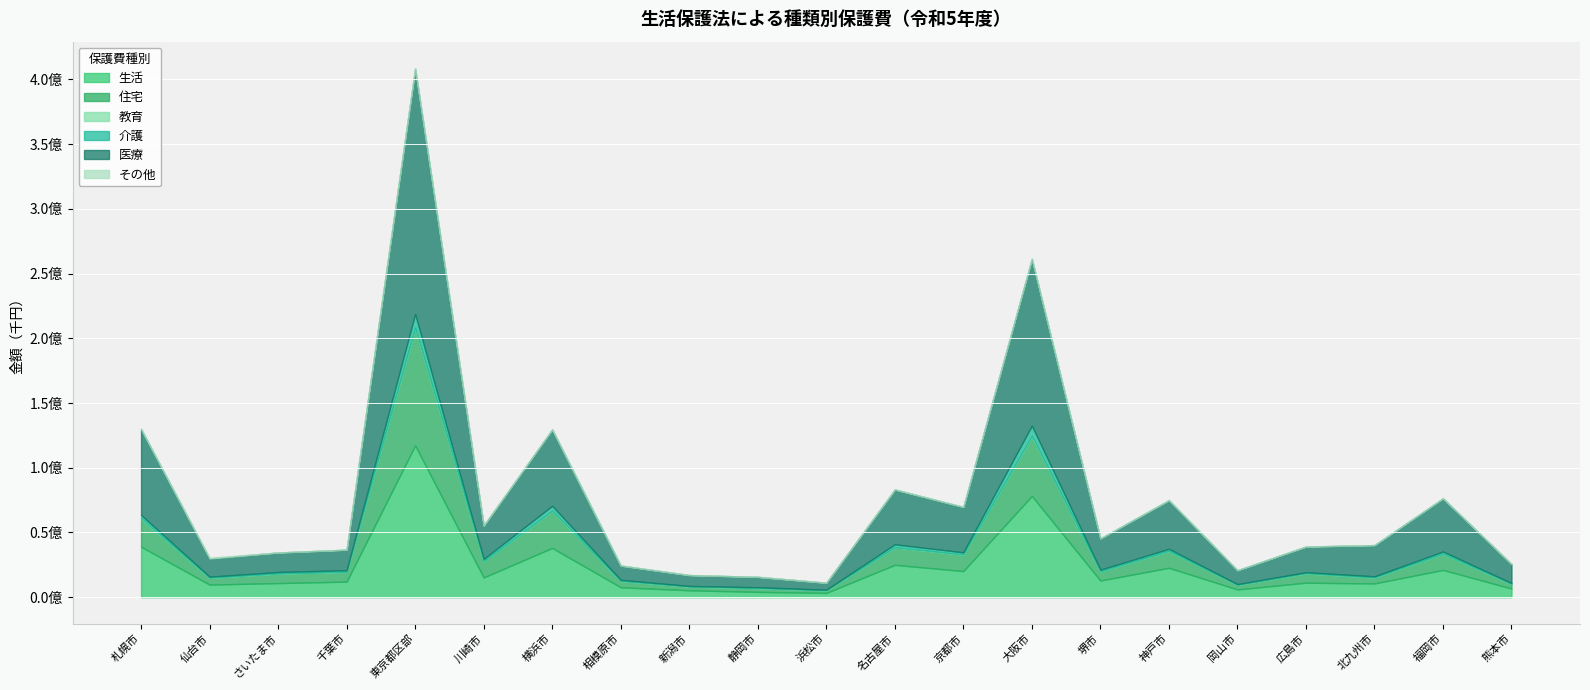

What is the average value of the その他 series?

146615